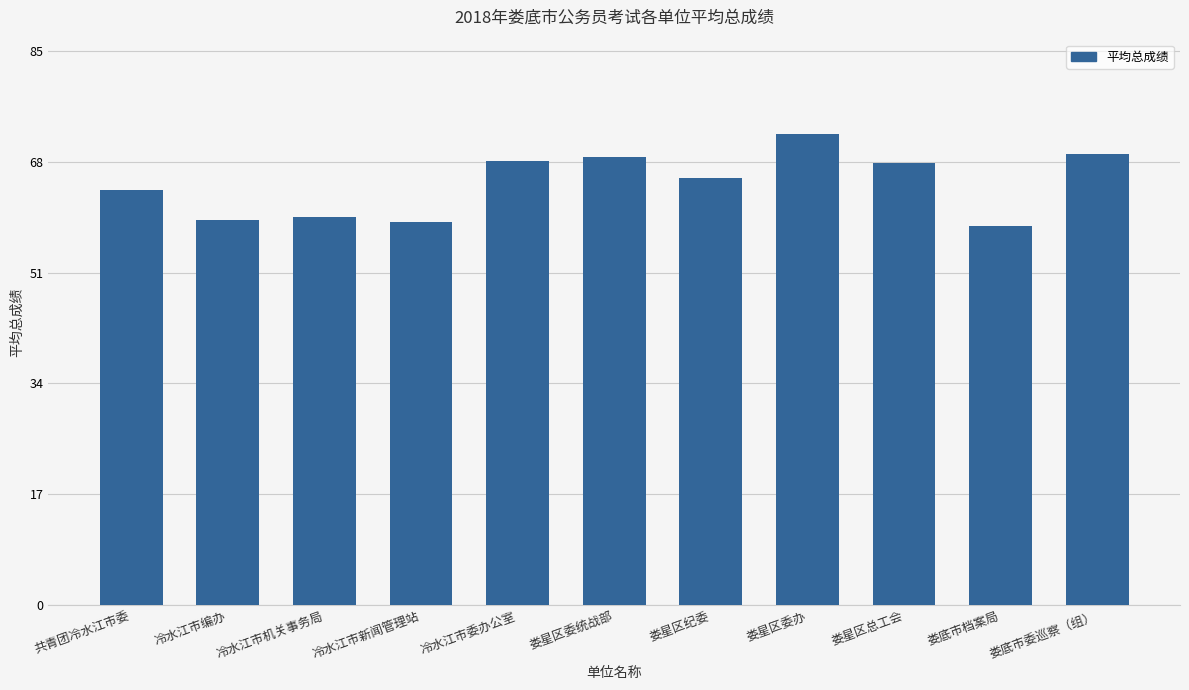

What is the label of the 3rd bar from the left?

冷水江市机关事务局